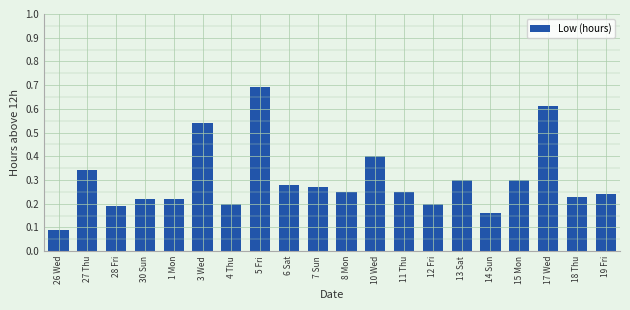

What is the sum of the values at 15 Mon and 6 Sat?

0.6